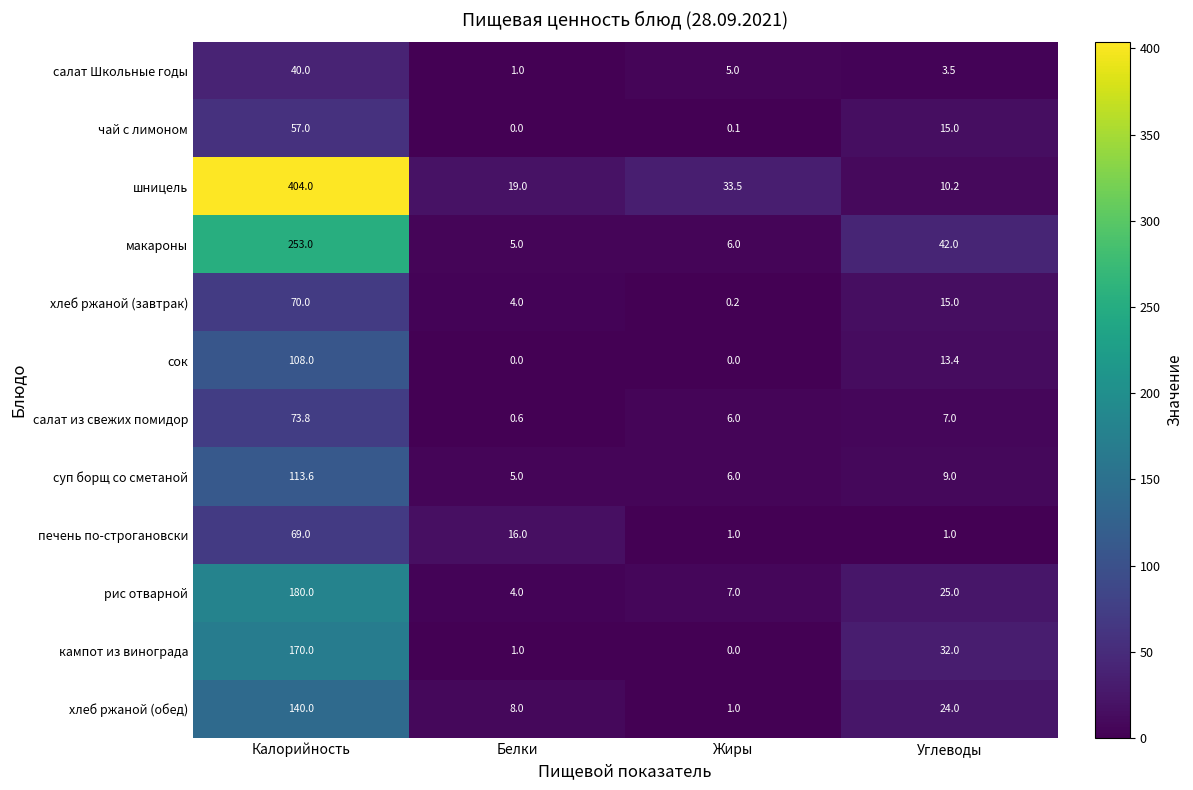

What is the difference between the maximum and minimum values in the хлеб ржаной (завтрак) series?

69.8